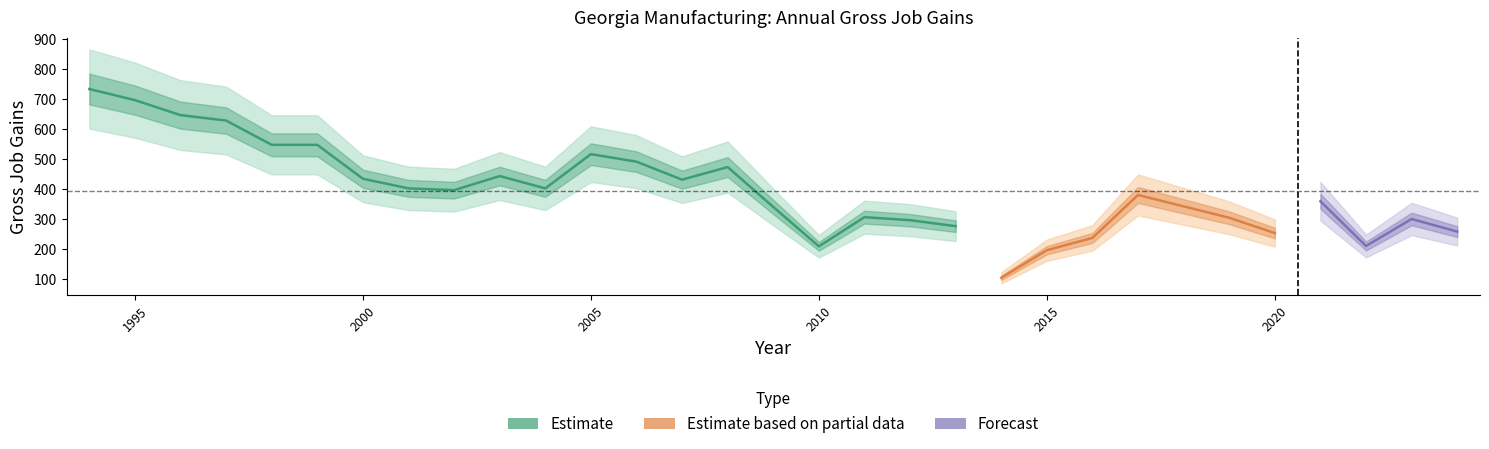

Is it true that Gross job gains equals 859 at 1996?

False